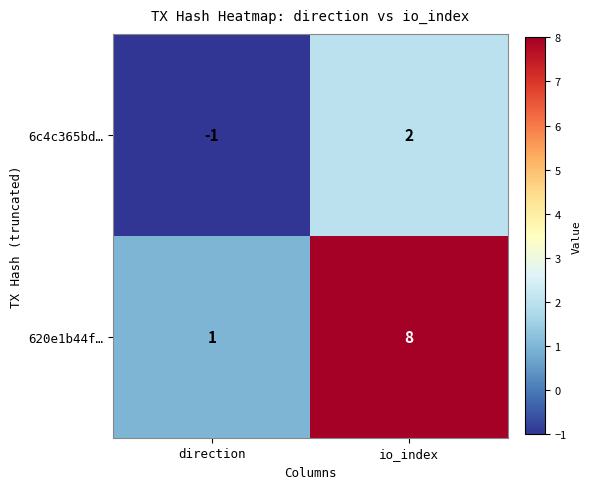

At which category is the sum across all series the highest?

io_index